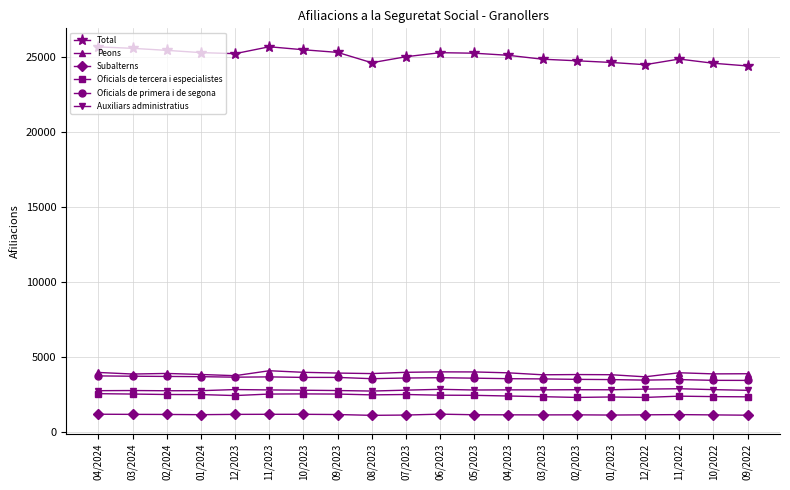

What is the minimum value shown in the chart?

1135